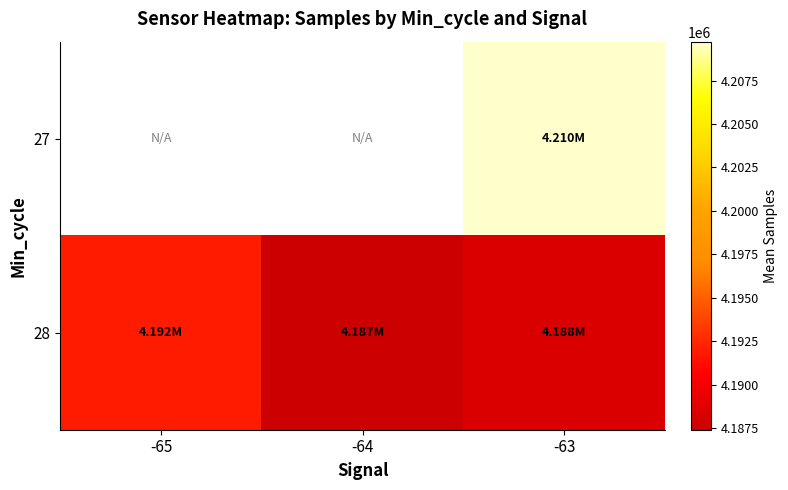

Count the number of categories in the chart.

3